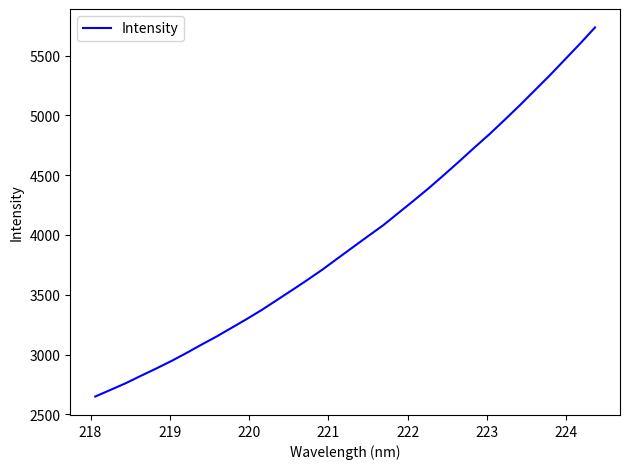

What is the greatest value displayed?

5735.6